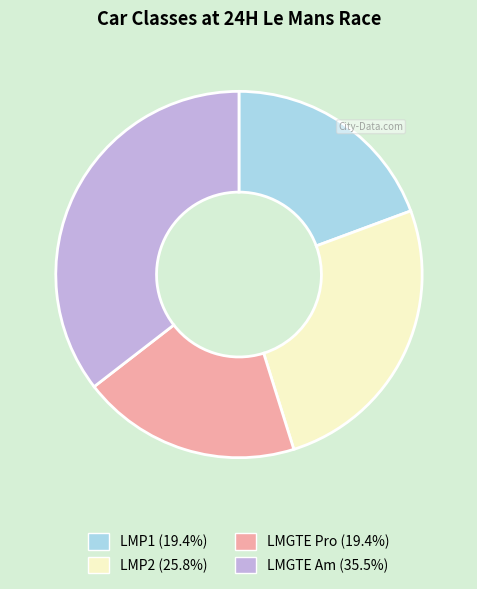

Is there a majority slice in this chart?

No